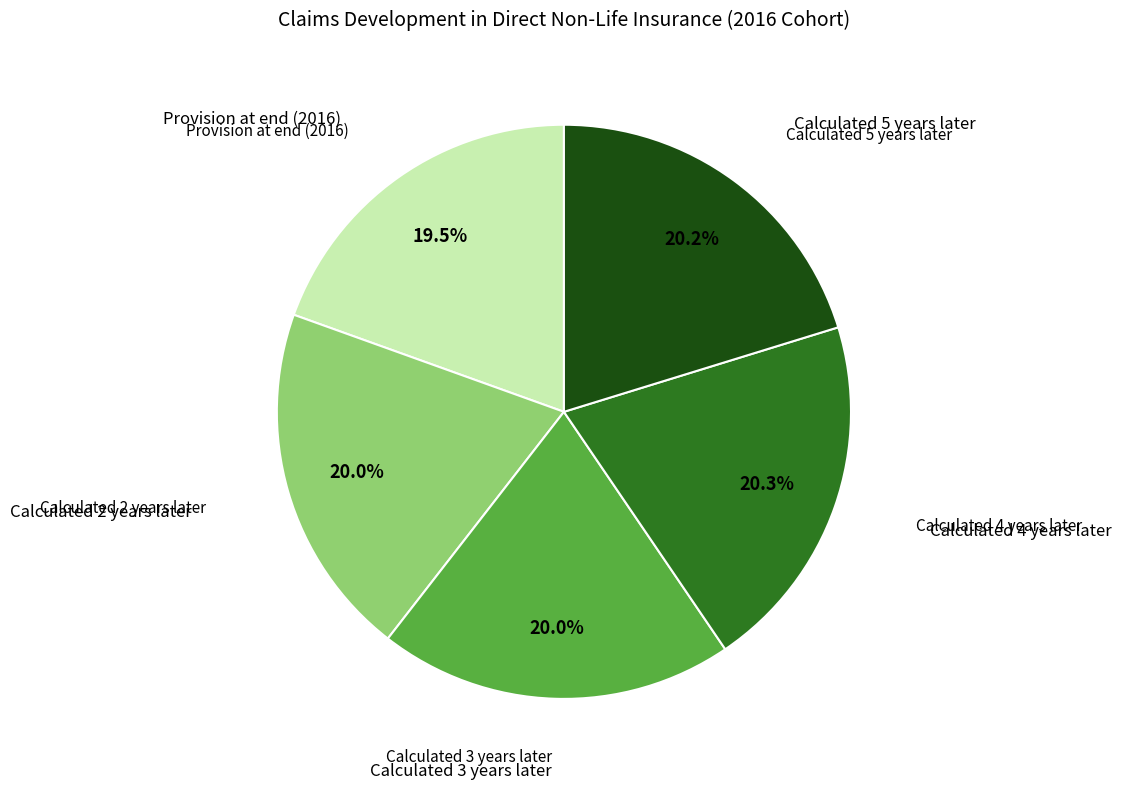

Is there any slice that represents more than half of the pie?

No